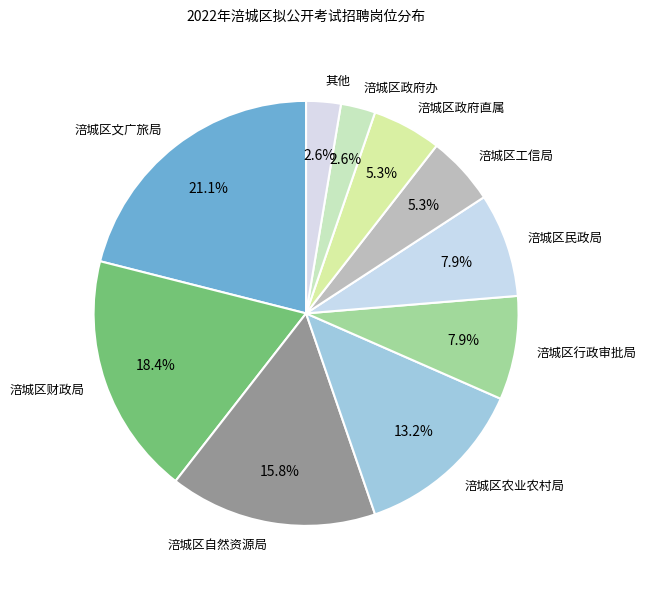

How many segments does this pie chart have?

10